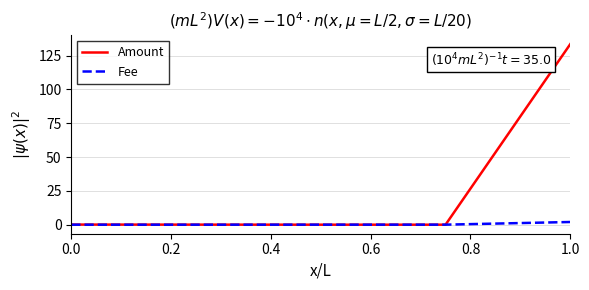

What is the highest value of the Amount series?

133.5